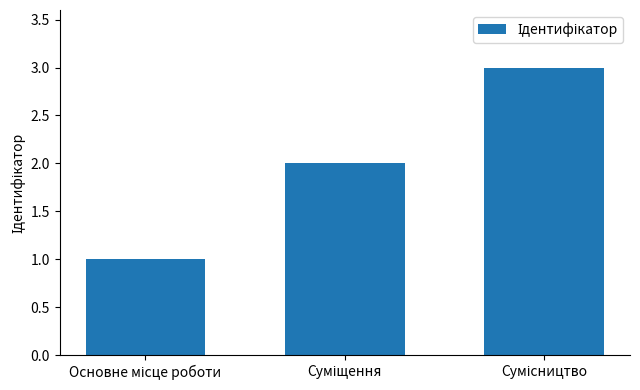

Does the chart contain stacked bars?

No